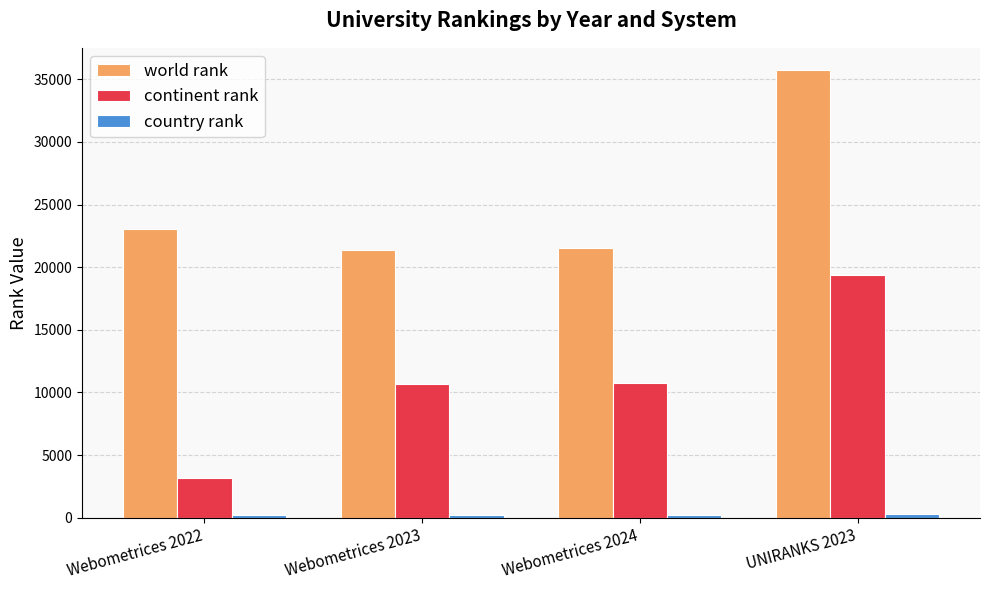

Which series has the largest total across all categories?

world rank